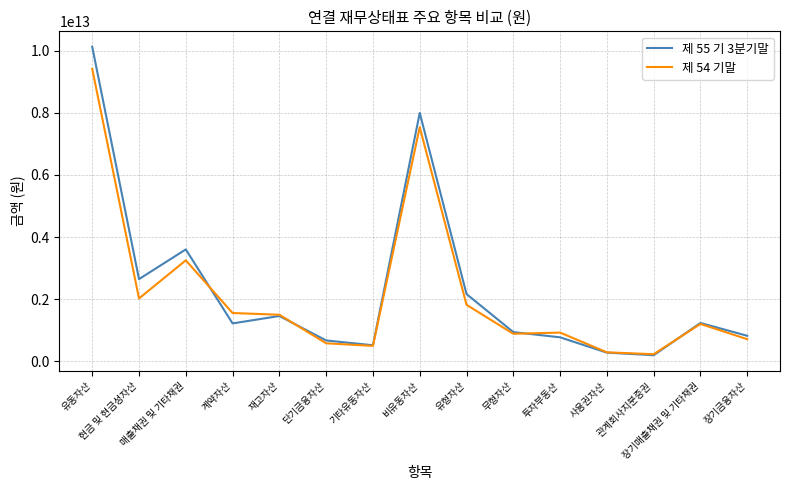

Which series has the largest range (max minus min)?

제 55 기 3분기말